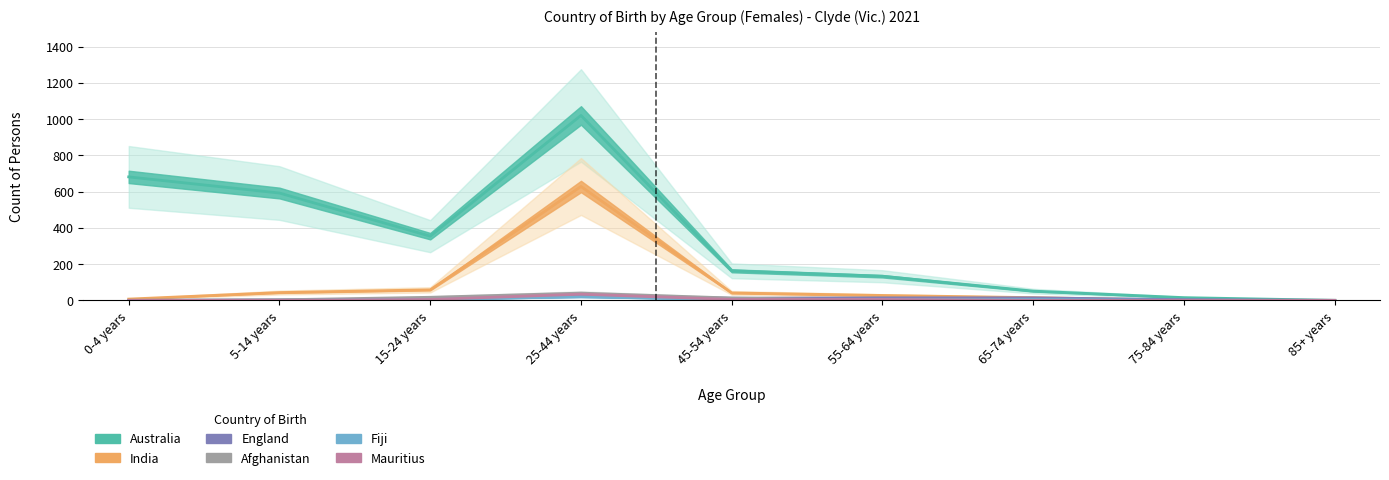

Reading left to right, list all the values displayed in this chart.

Australia: 681	592	354	1020	163	133	51	15	0
India: 7	43	58	628	41	27	15	0	0
England: 0	3	6	25	12	14	14	4	0
Afghanistan: 0	3	17	40	13	0	0	0	0
Fiji: 0	0	5	20	4	4	4	0	0
Mauritius: 0	0	5	34	5	5	0	0	0